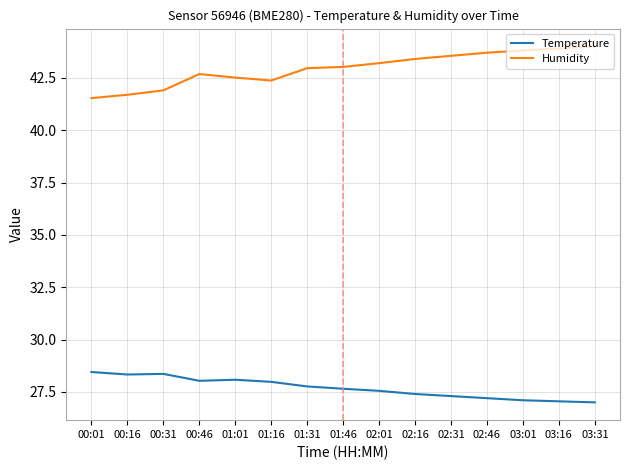

Rank the series by their maximum value, from lowest to highest.

Temperature, Humidity